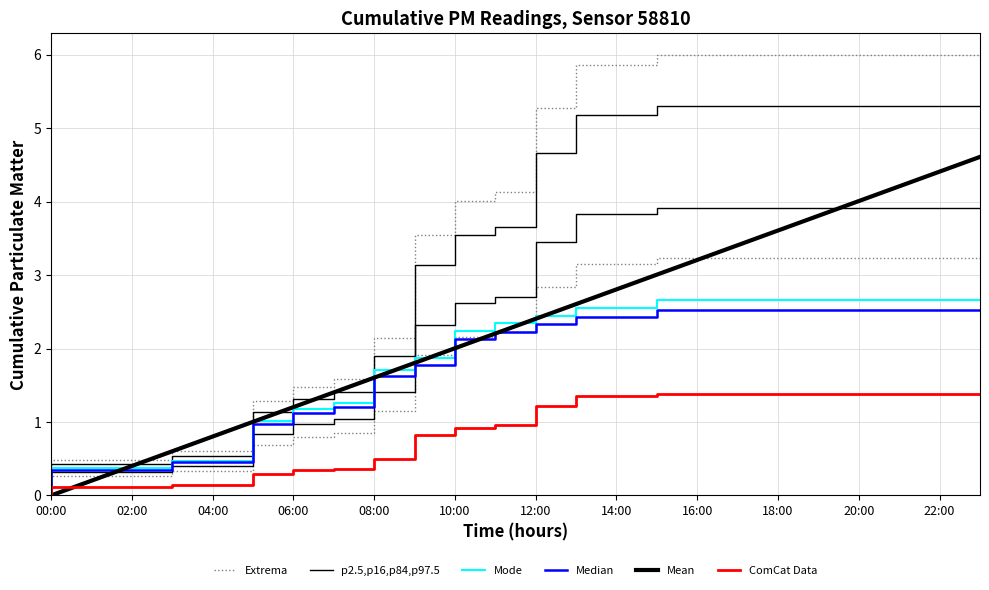

True or false: Median and Extrema intersect in this chart.

False